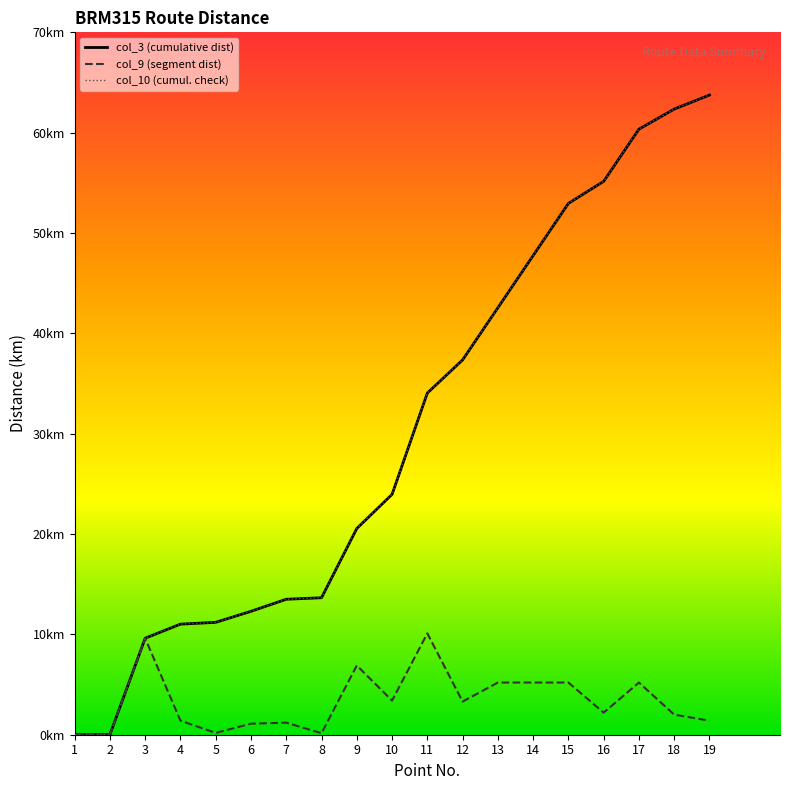

Does the chart display data point markers on the line(s)?

No